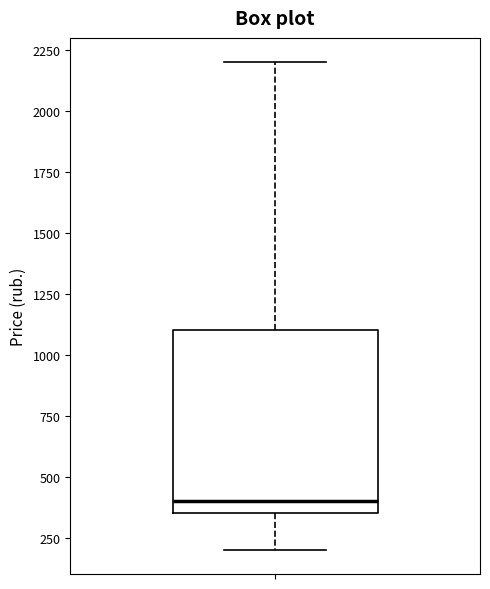

Where does the lower whisker of the box end on the y-axis? The values are not printed on the chart, so give them approximately, as read against the axis.

200